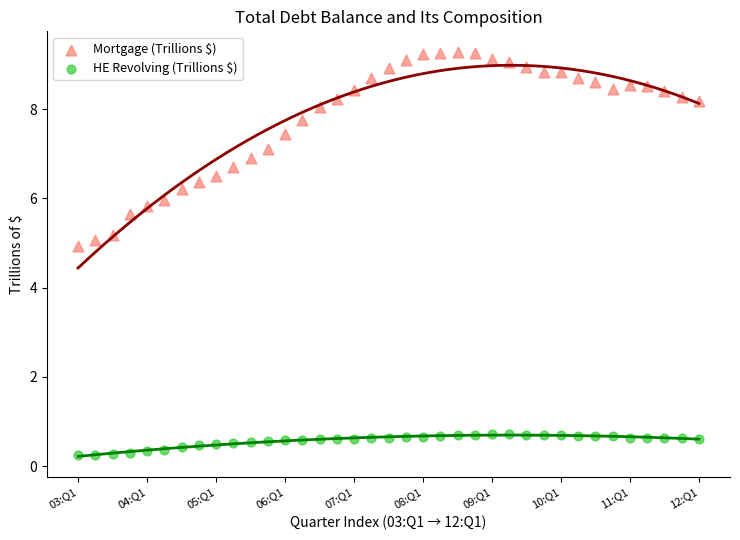

Which series contains the highest Y value?

Mortgage (Trillions $)